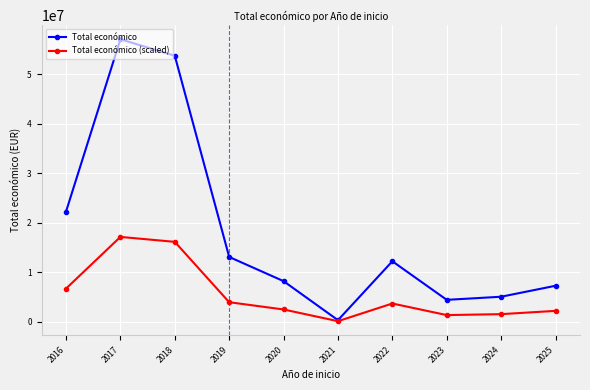

Rank the series by their maximum value, from lowest to highest.

Total económico (scaled), Total económico